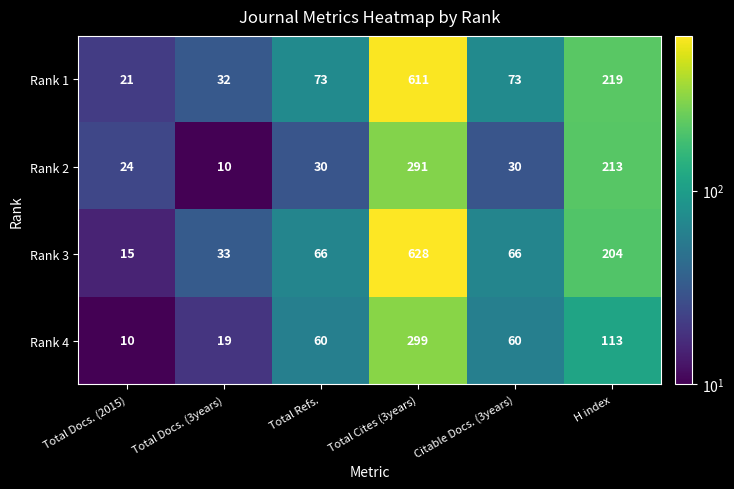

How many data points in Rank 2 are less than 30?

2